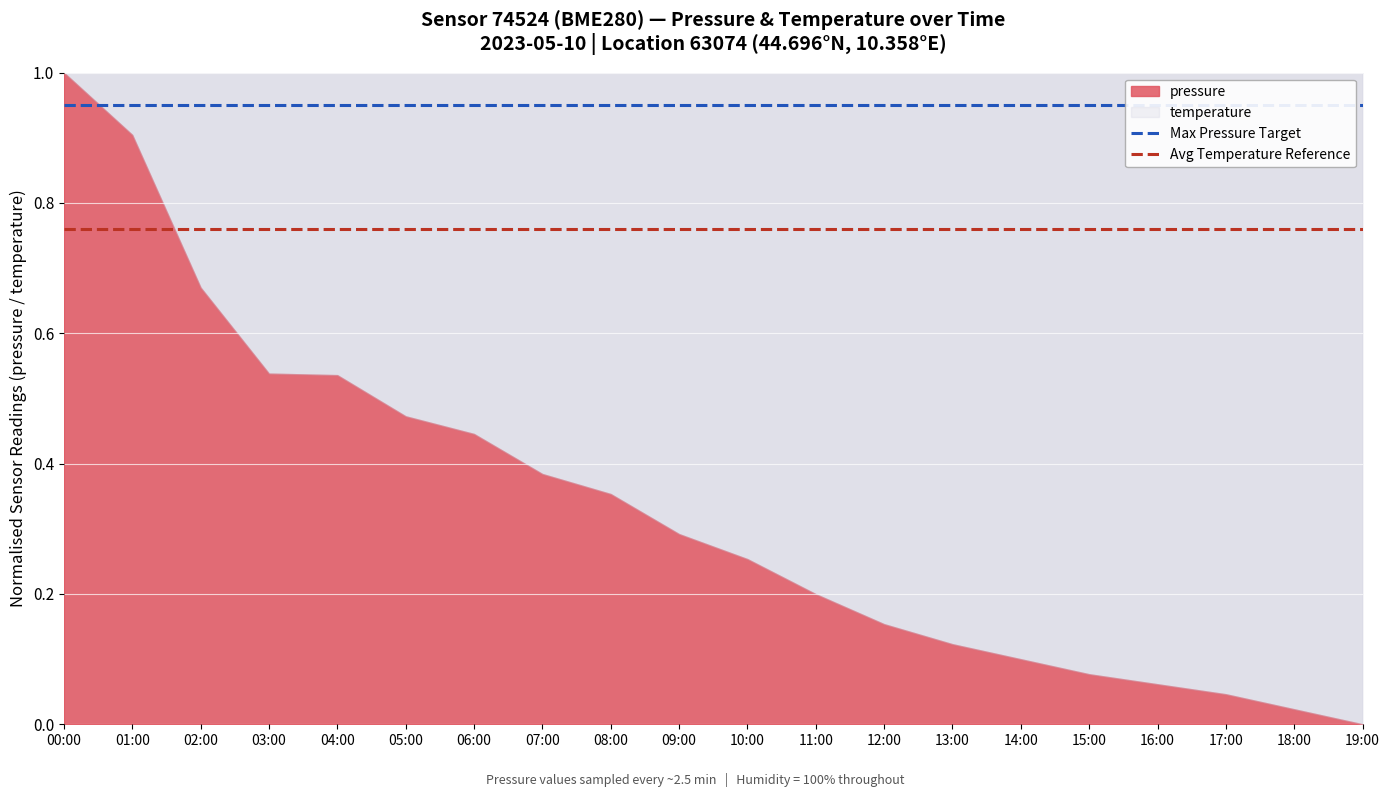

The pressure series shows 0.1 at 14:00. True or false?

True